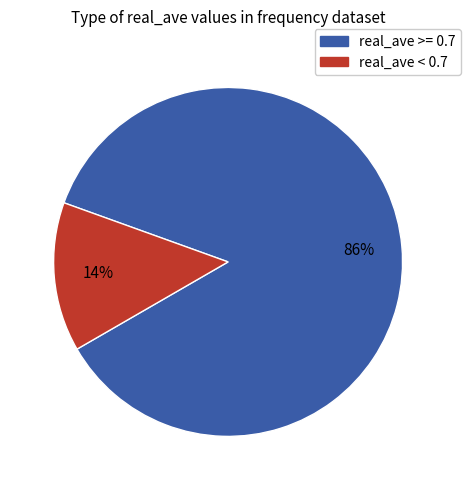

Does any single category account for the majority?

Yes